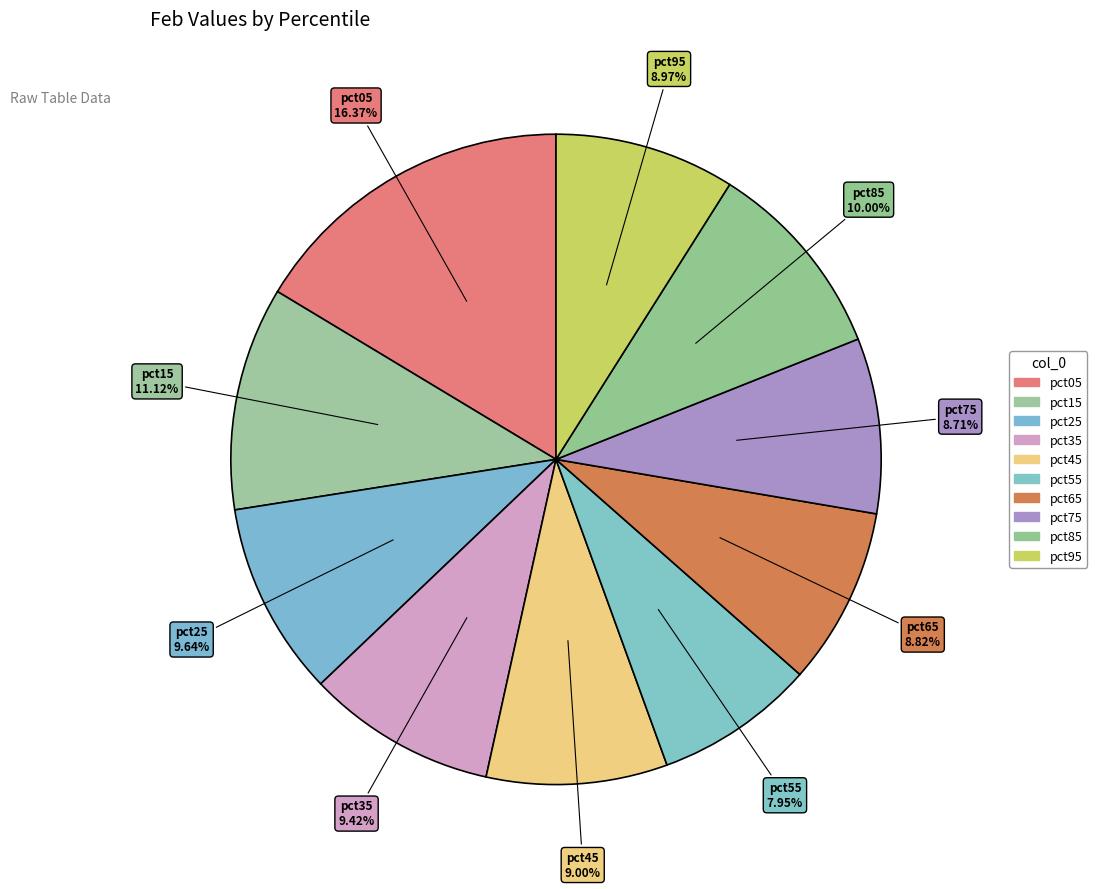

Does pct15 represent more than half of the total?

No